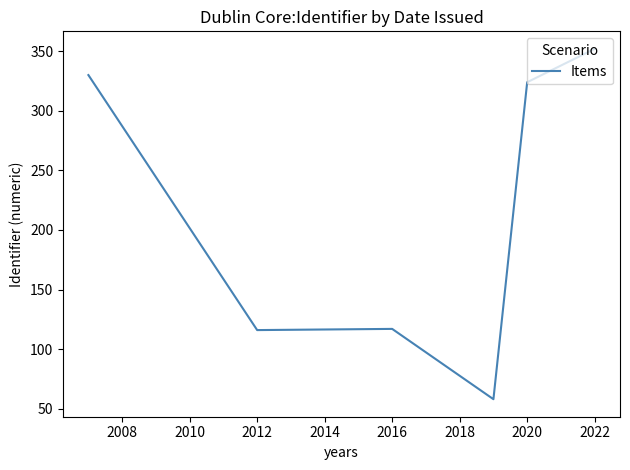

What is the greatest value displayed?

352